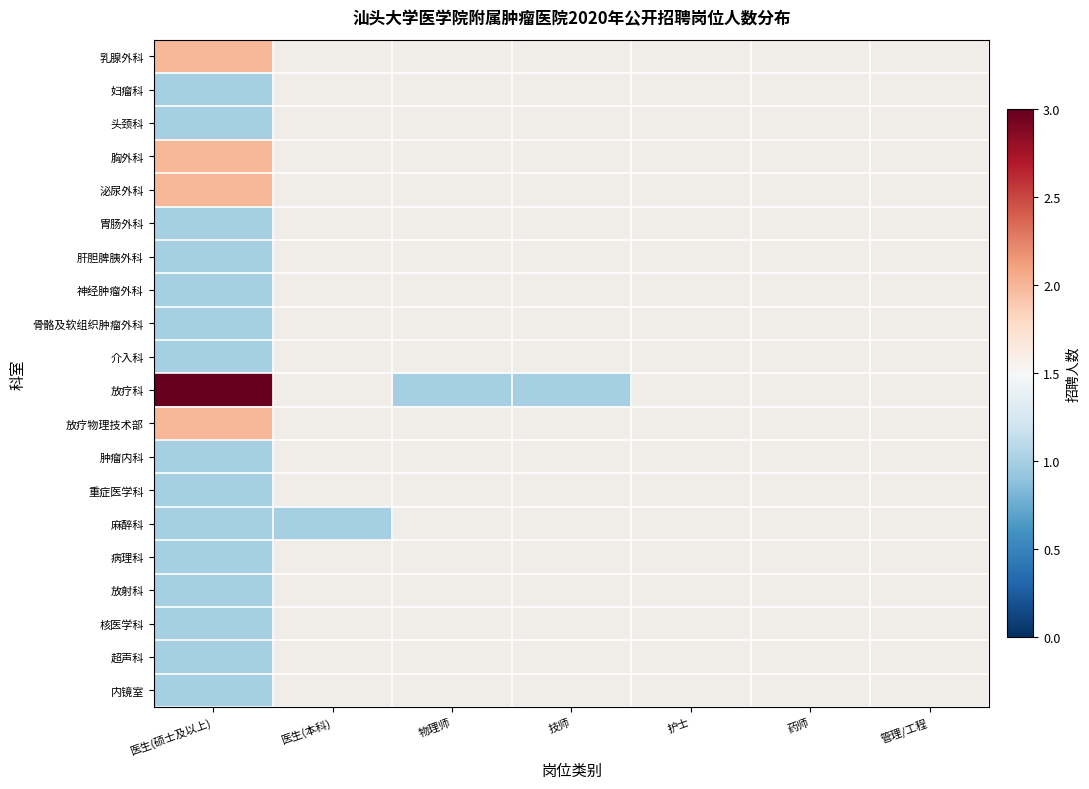

At which label is 介入科 closest to 1?

医生(硕士及以上)